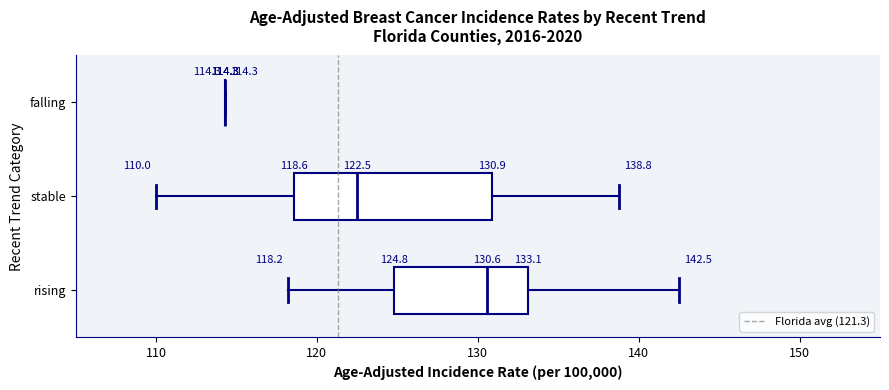

Which box is the widest, from its left edge to its right edge?

stable